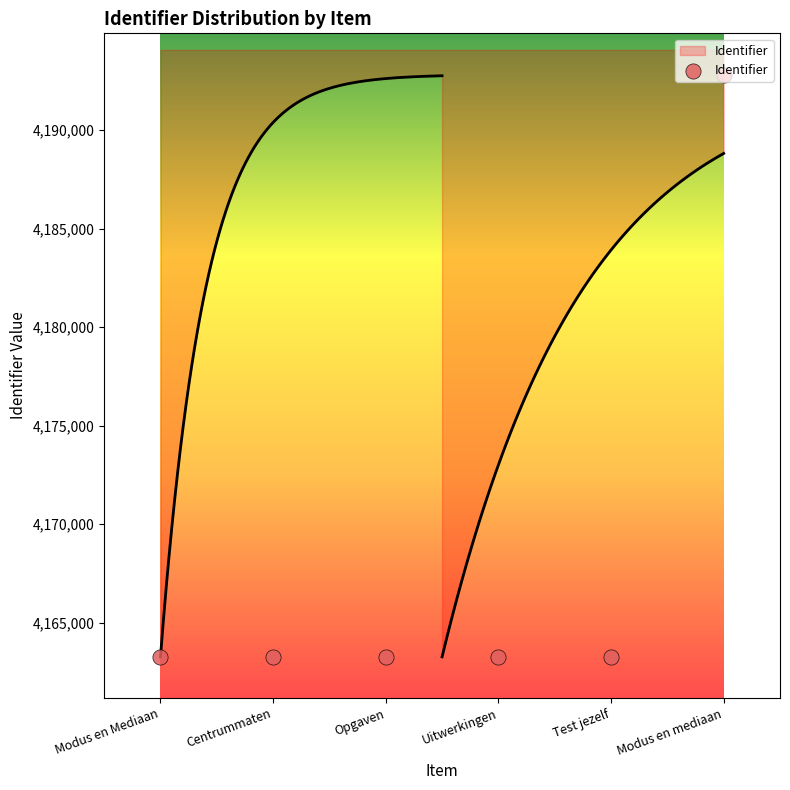

What is the change in value from Centrummaten to Test jezelf?

+4